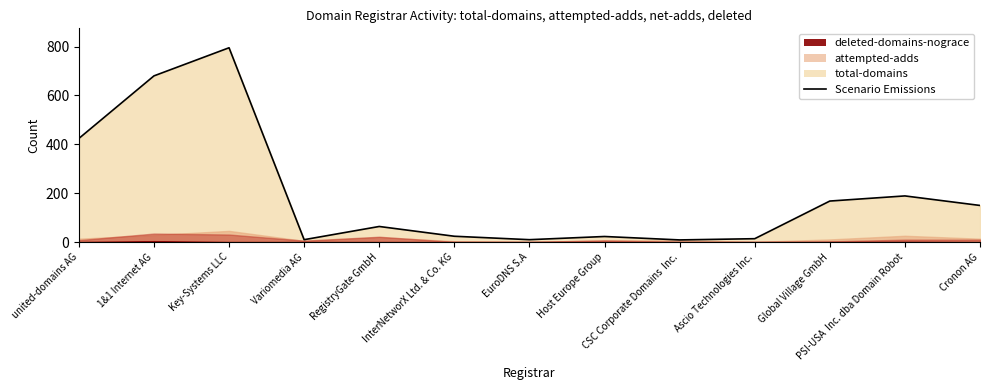

The value at Global Village GmbH is 168. True or false?

True